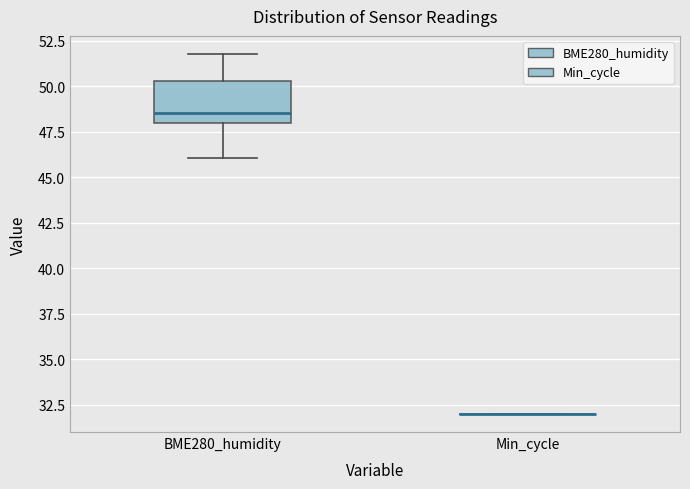

Comparing the boxes themselves (not the whiskers), which one is the tallest?

BME280_humidity